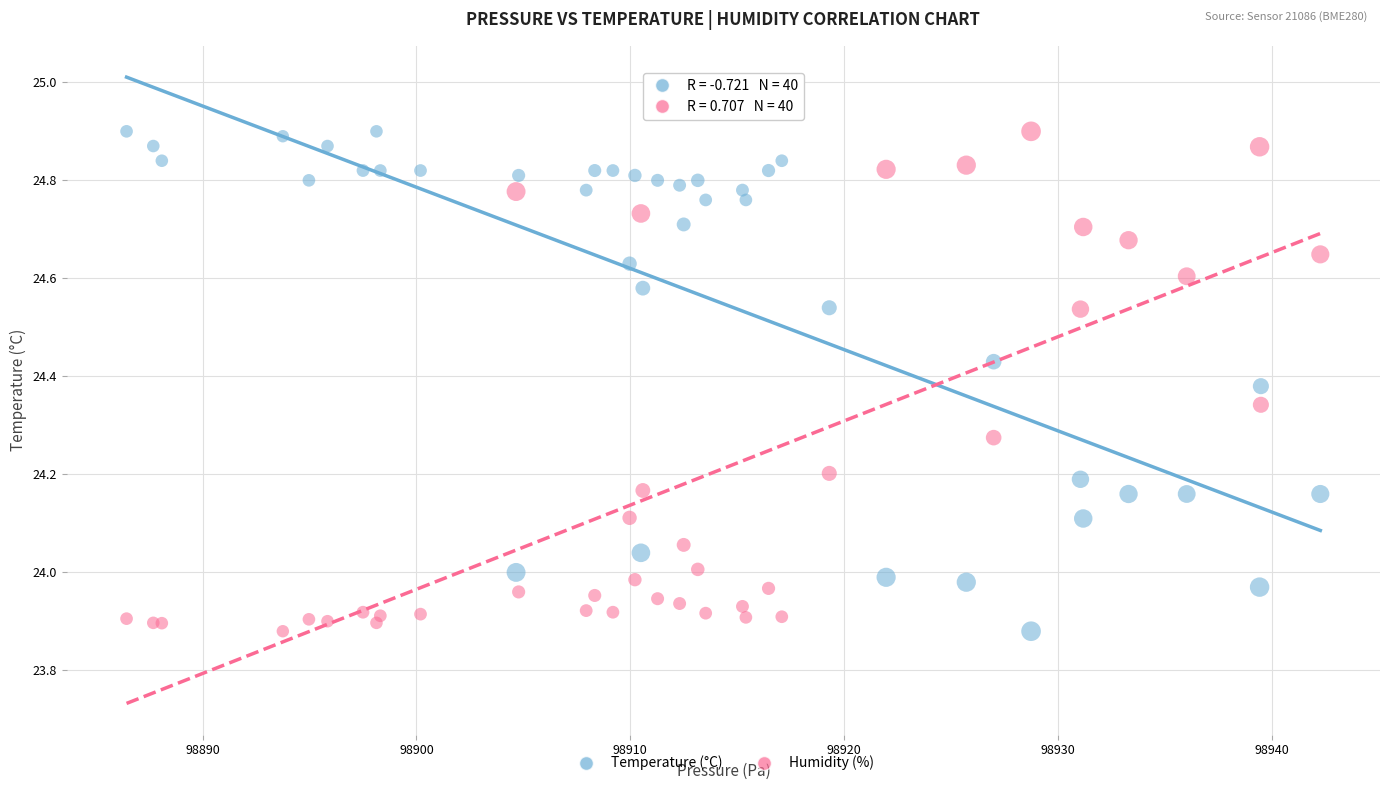

What is the X range (max minus min) for the scatter plot?

55.8